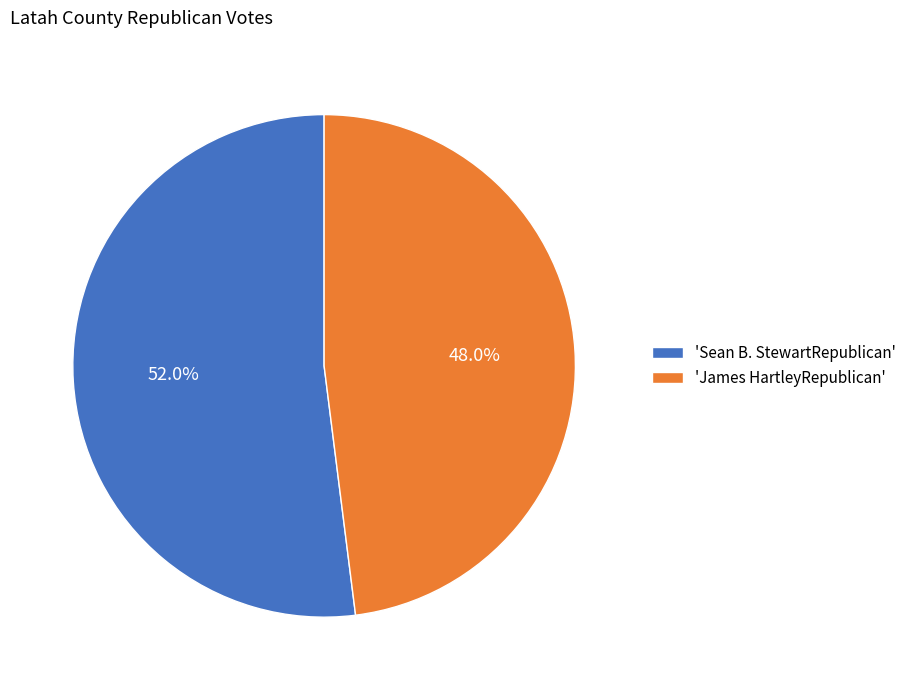

How many segments does this pie chart have?

2